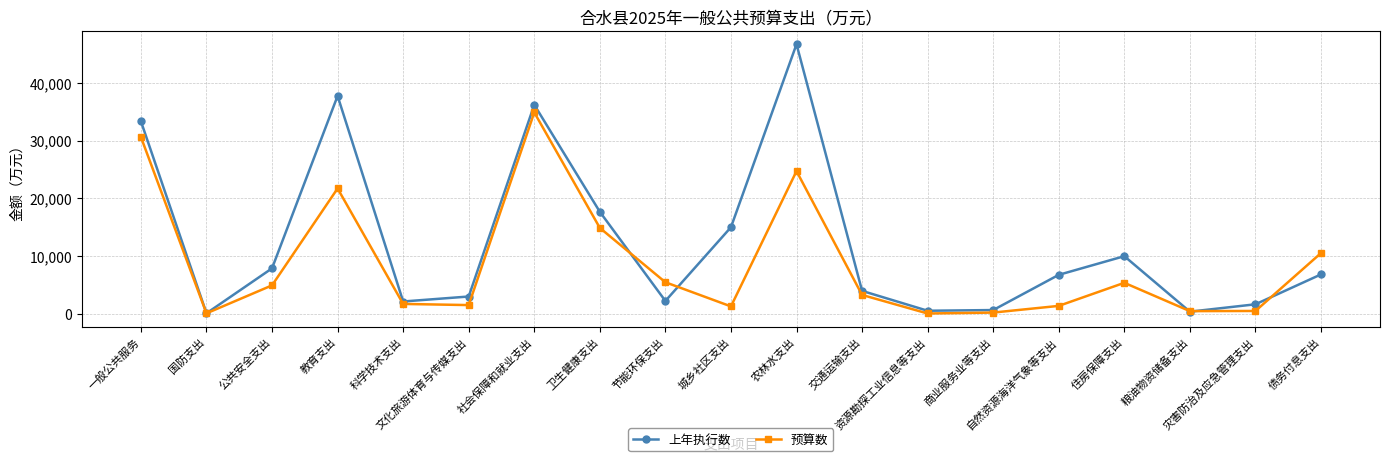

What is the difference between the maximum and minimum values in the 预算数 series?

34881